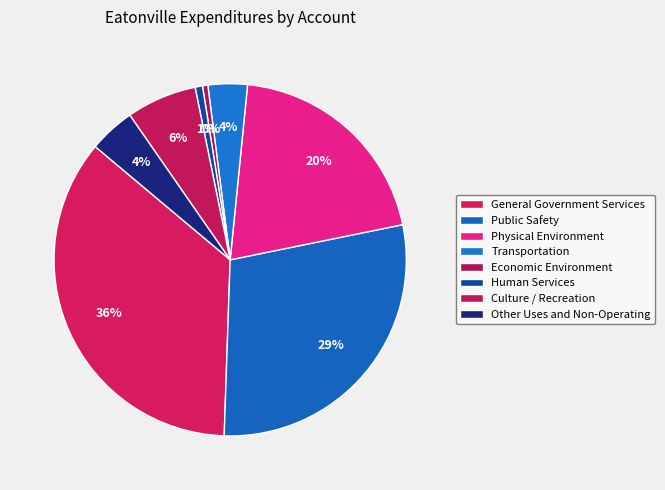

To the nearest percent, what is the average slice percentage?

12%